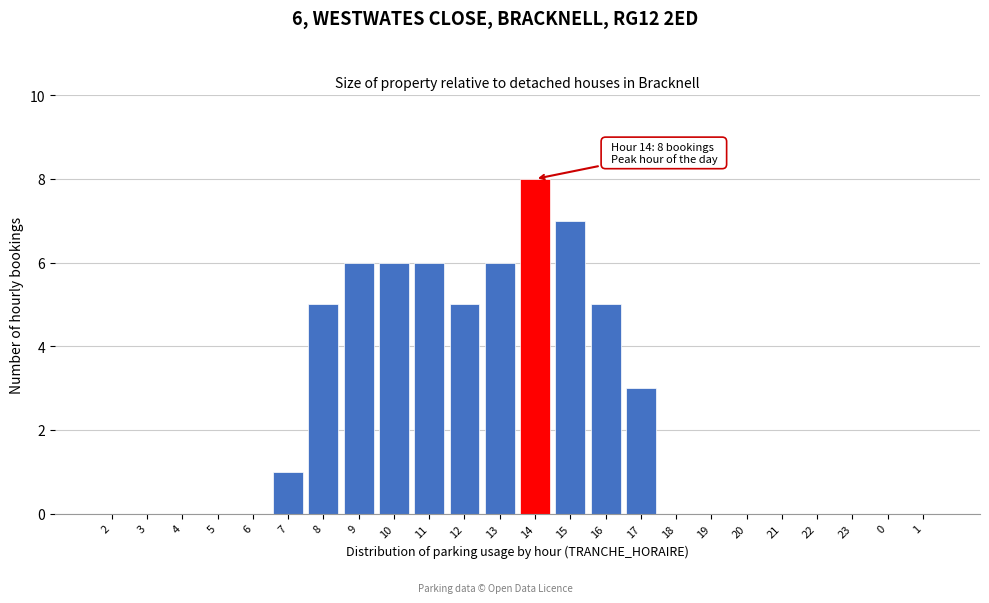

Reading left to right, transcribe all the data shown in this chart.

2=0	3=0	4=0	5=0	6=0	7=1	8=5	9=6	10=6	11=6	12=5	13=6	14=8	15=7	16=5	17=3	18=0	19=0	20=0	21=0	22=0	23=0	0=0	1=0